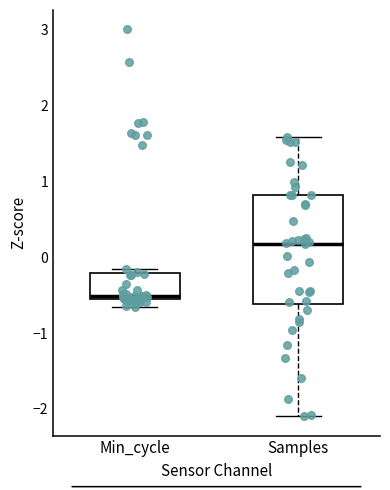

Reading left to right, read every box against the y-axis: the position of its median line, the range the box covers, and the ends of its whiskers. The values are not printed on the chart, so give them approximately, as read against the axis.

Min_cycle: median -0.5, box -0.6 to -0.2, whiskers -0.7 to -0.2 (just above the box's upper edge)
Samples: median 0.2, box -0.6 to 0.8, whiskers -2.1 to 1.6